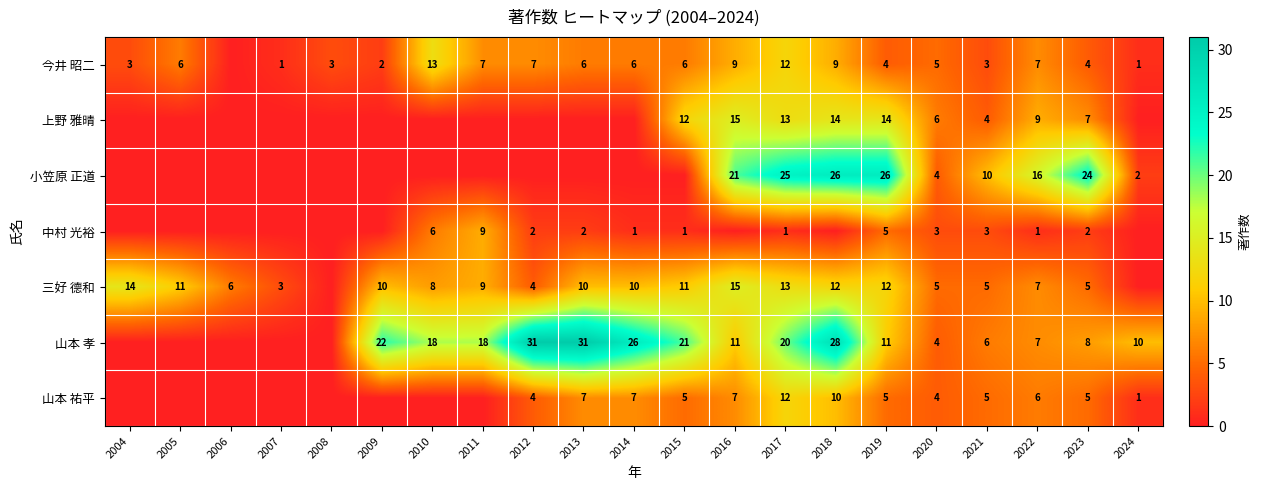

What is the difference between the 中村 光裕 values at 2019 and 2017?

4